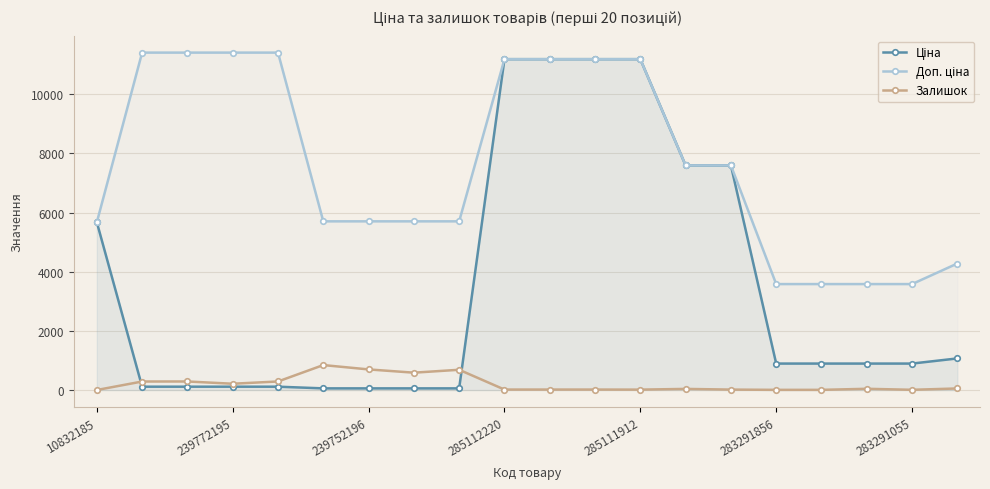

True or false: Залишок has more than 1 points higher than both neighbors.

True